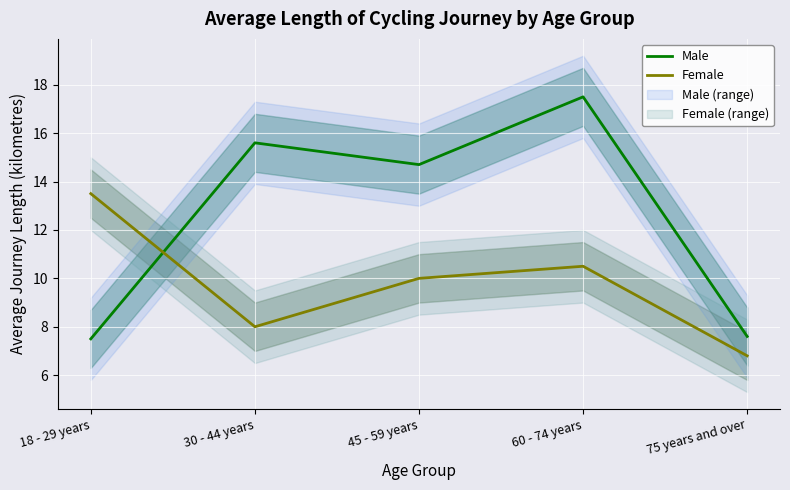

Is it true that Male equals 14.7 at 45 - 59 years?

True